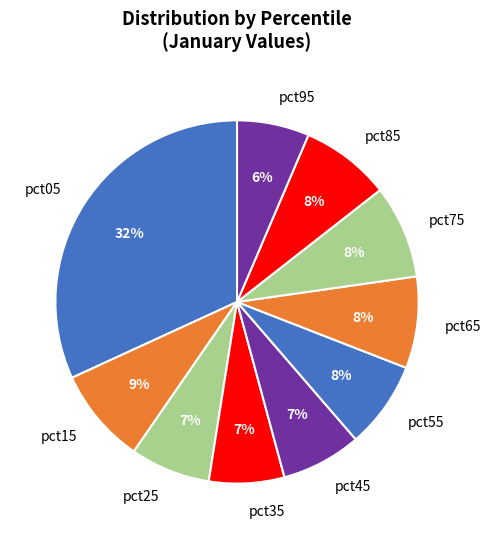

Which category has the biggest portion of the pie?

pct05